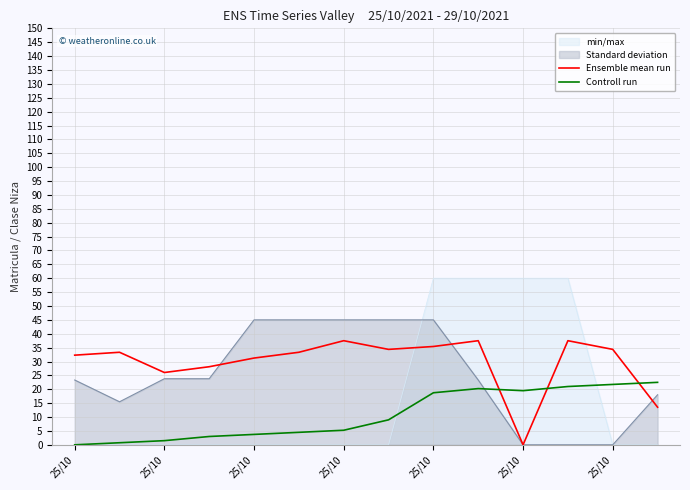

Which category has the lowest value in the Controll run series?

25/10